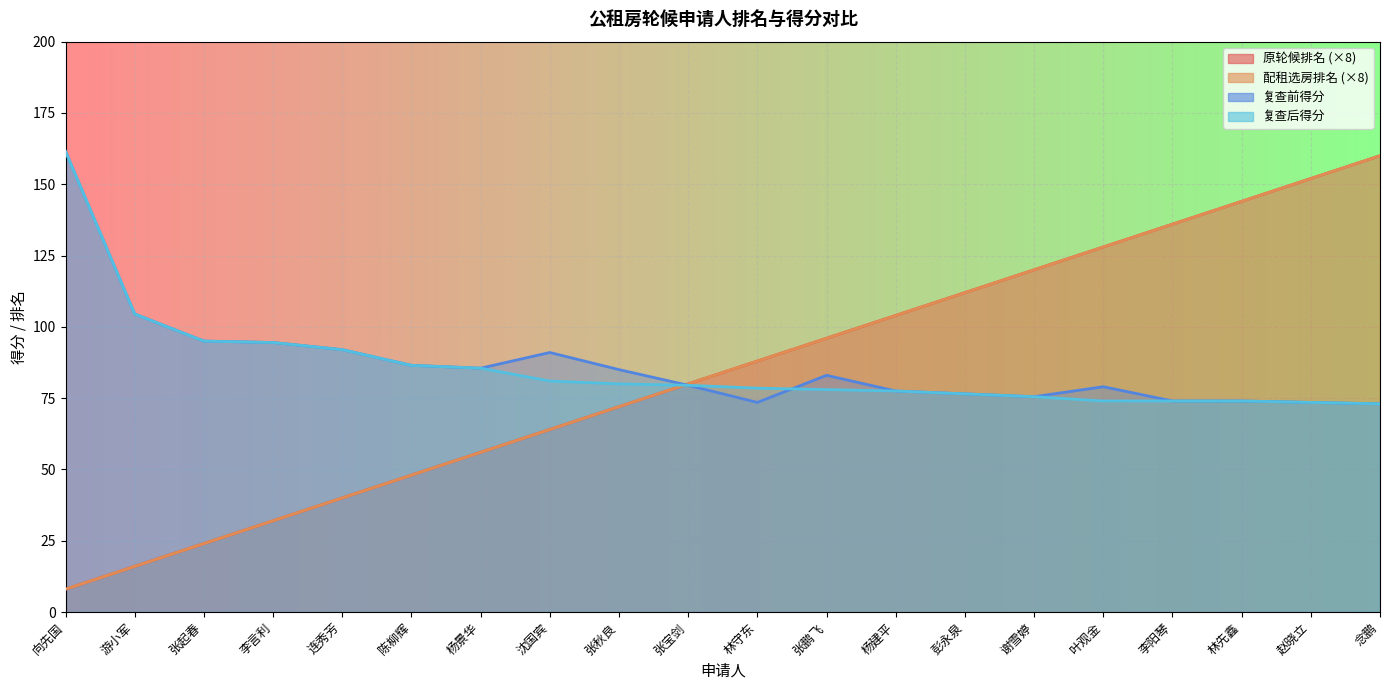

What is the total value across all series at 游小军?

241.0